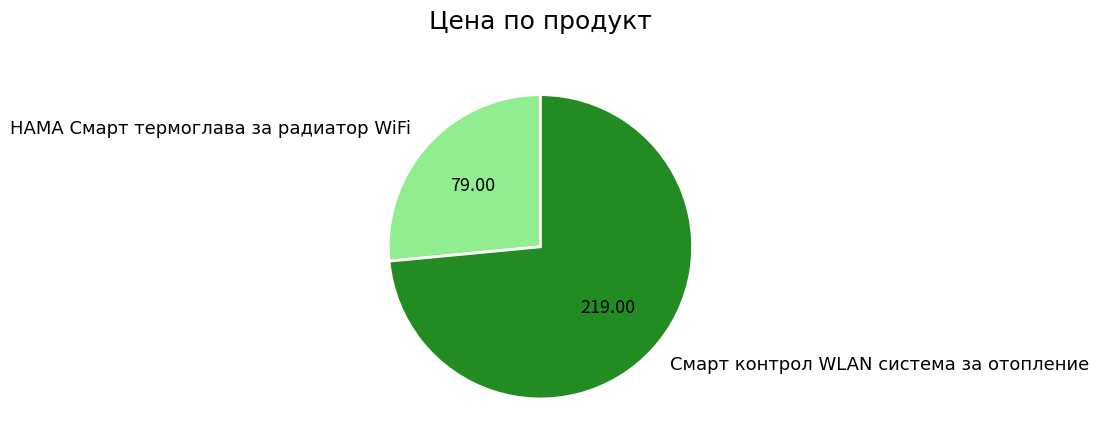

Do HAMA Смарт термоглава за радиатор WiFi and Смарт контрол WLAN система за отопление together represent more than half of the pie?

Yes